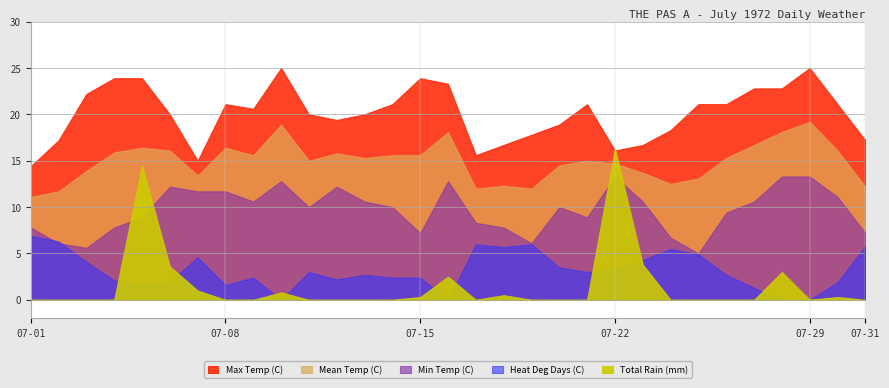

How many distinct data groups are displayed?

5